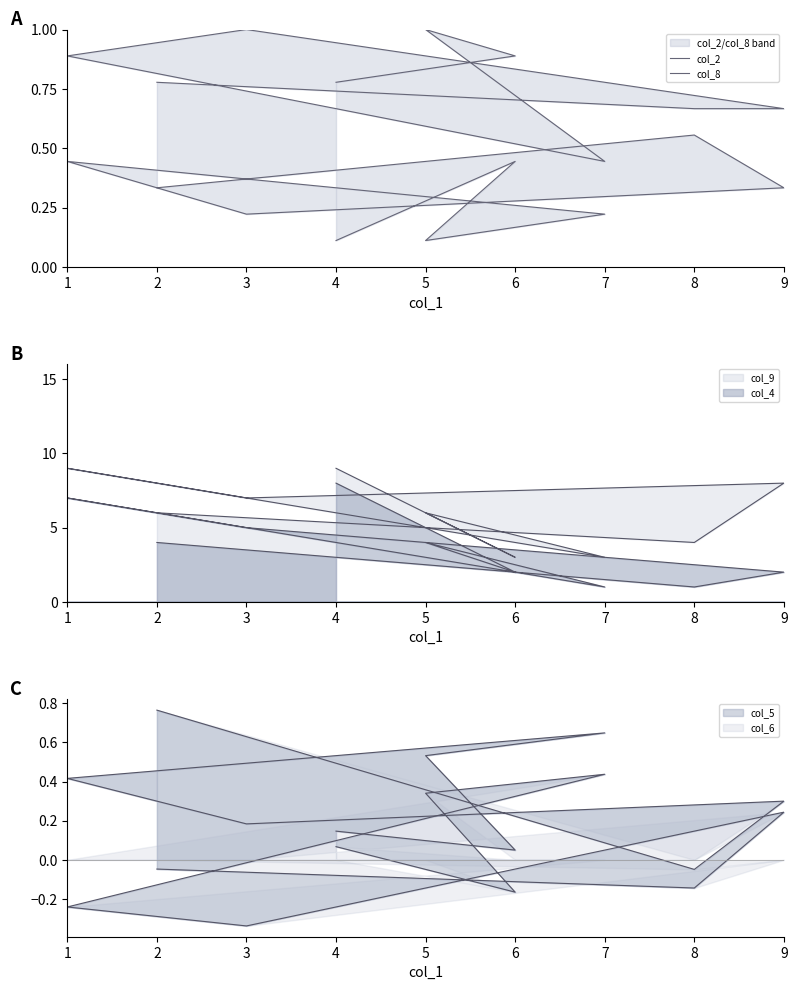

Does the chart display data point markers on the line(s)?

No